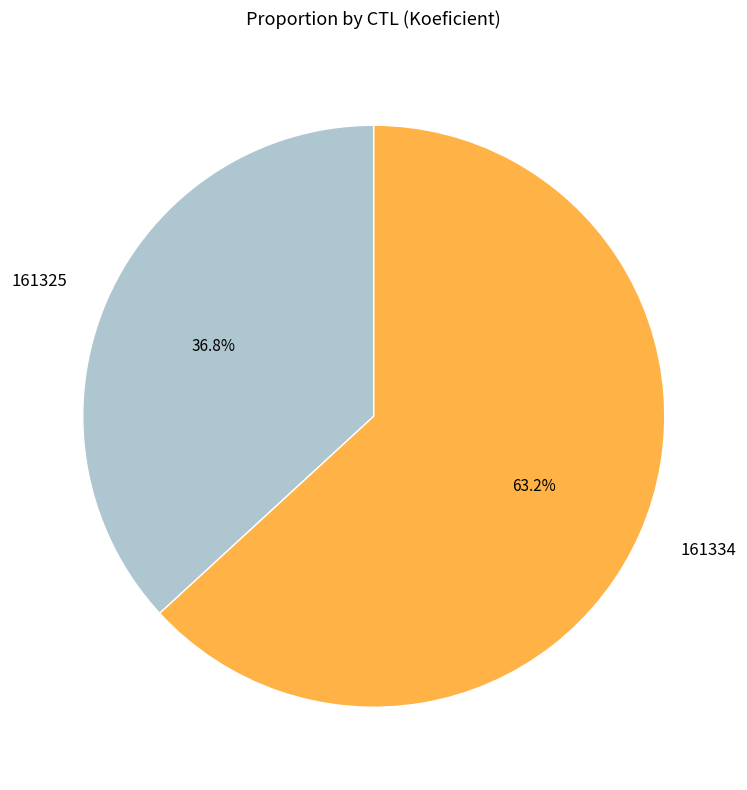

Count the number of slices in the pie.

2